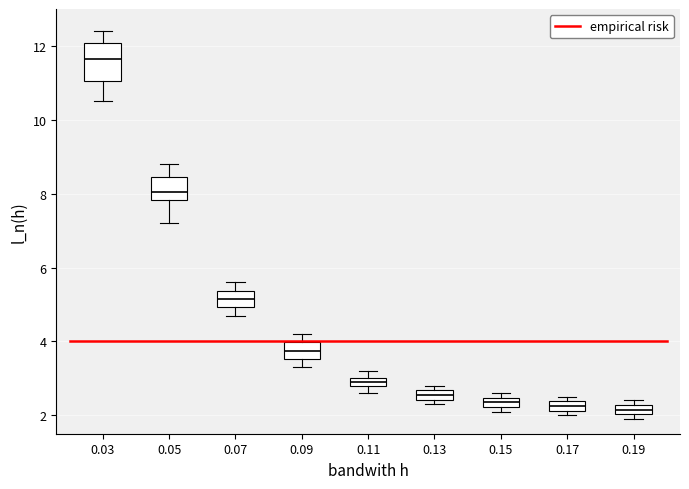

Where is the upper edge of the box at x = 0.15 on the y-axis? The values are not printed on the chart, so give them approximately, as read against the axis.

2.4